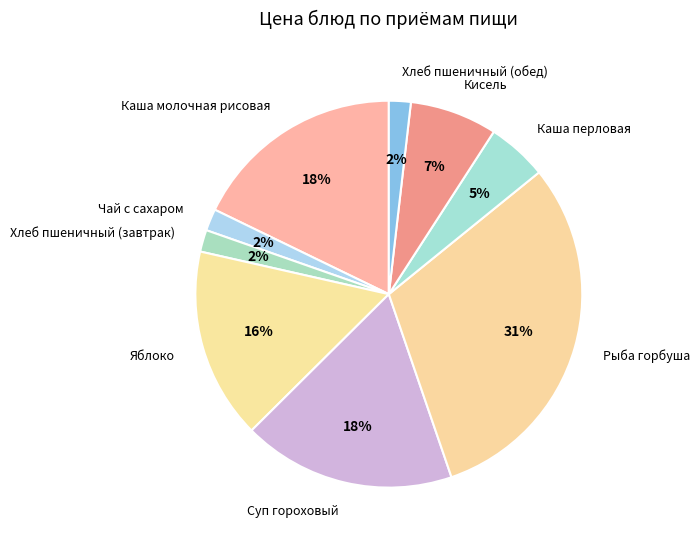

Which has a higher value, Рыба горбуша or Чай с сахаром?

Рыба горбуша